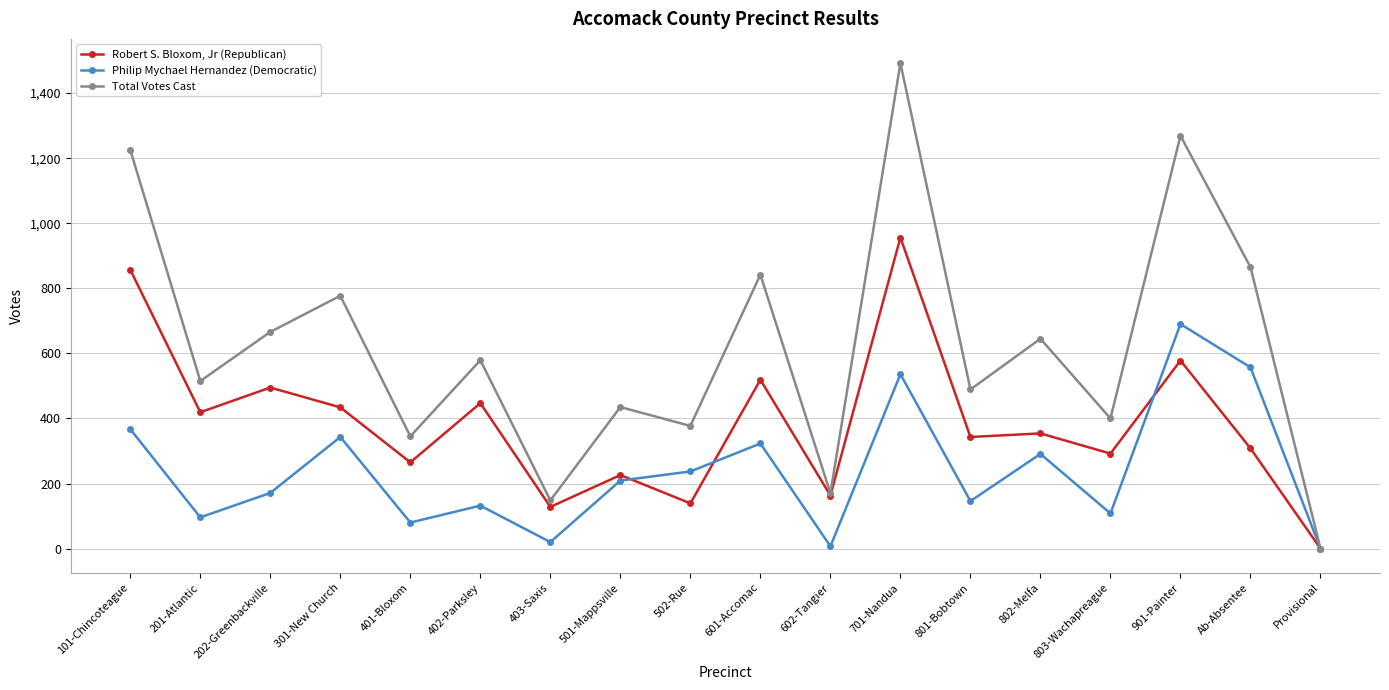

List the series in order of their peak value, lowest first.

Philip Mychael Hernandez (Democratic), Robert S. Bloxom, Jr (Republican), Total Votes Cast